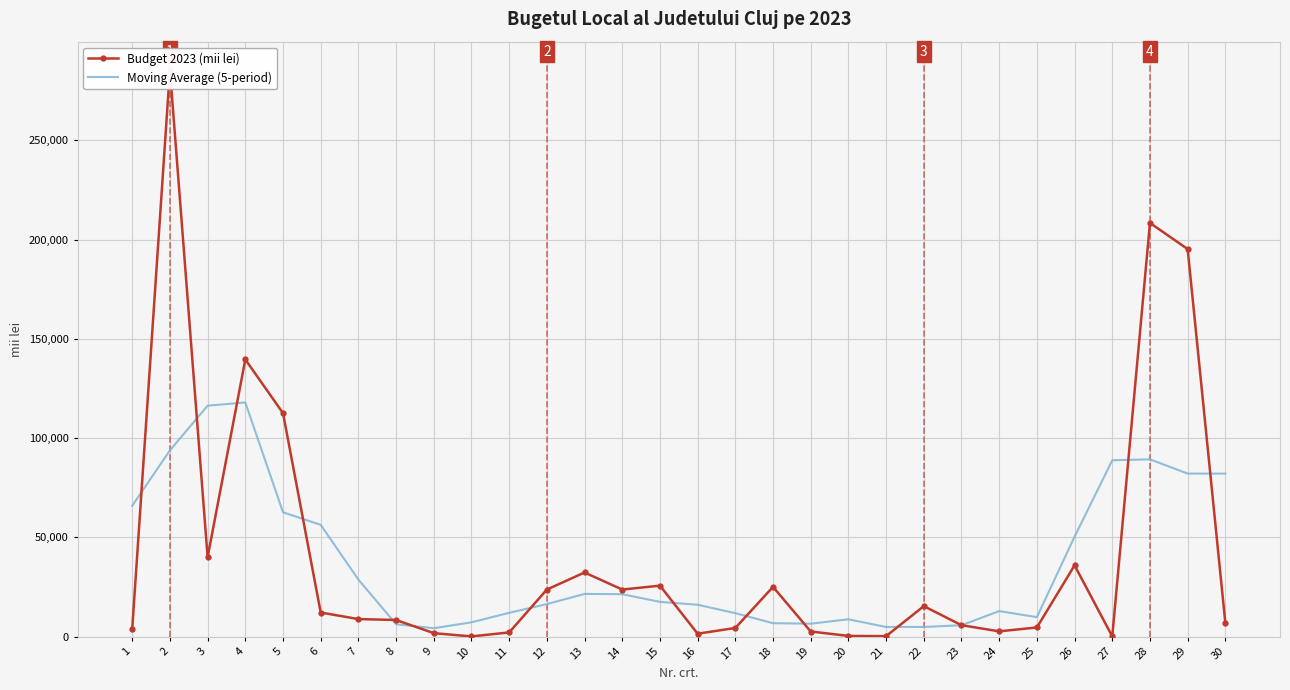

Which series has the largest total across all categories?

Budget 2023 (mii lei)